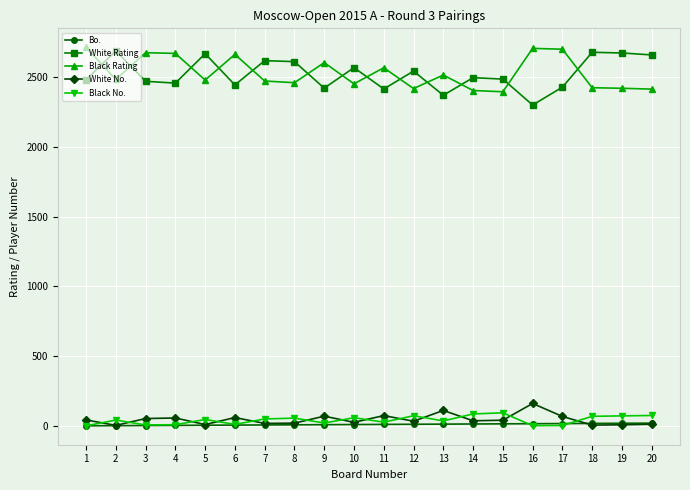

What is the spread (max minus min) of values at 18?

2672